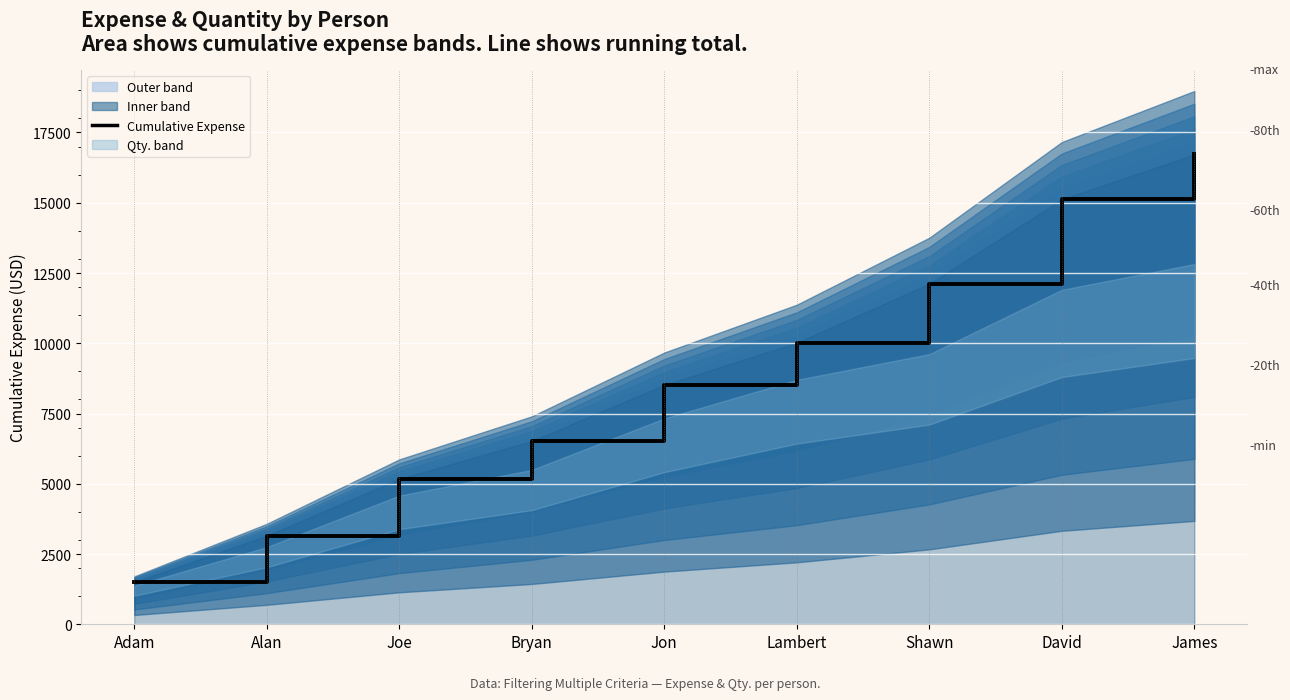

Reading right to left, transcribe all the data shown in this chart.

16720	15120	12120	10020	8520	6520	5170	3150	1500